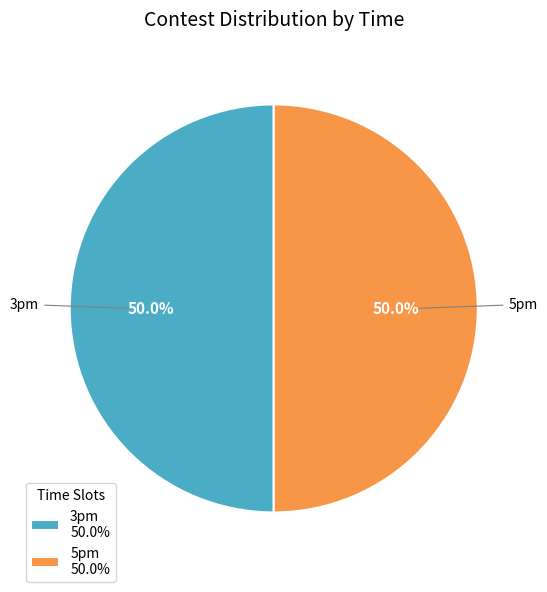

To the nearest percent, what is the average slice percentage?

50%